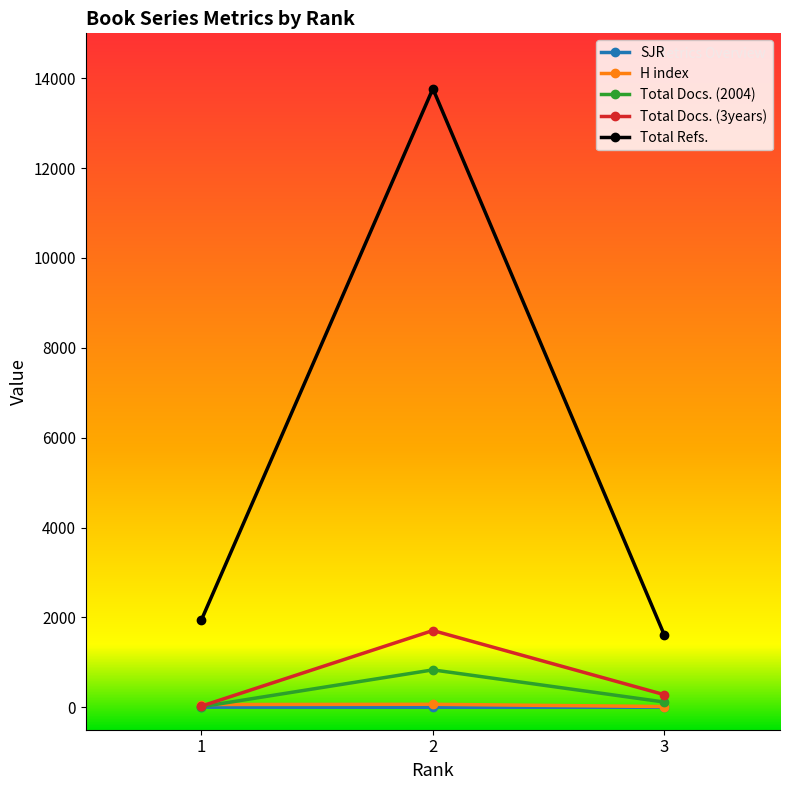

Which series has the widest spread of values?

Total Refs.